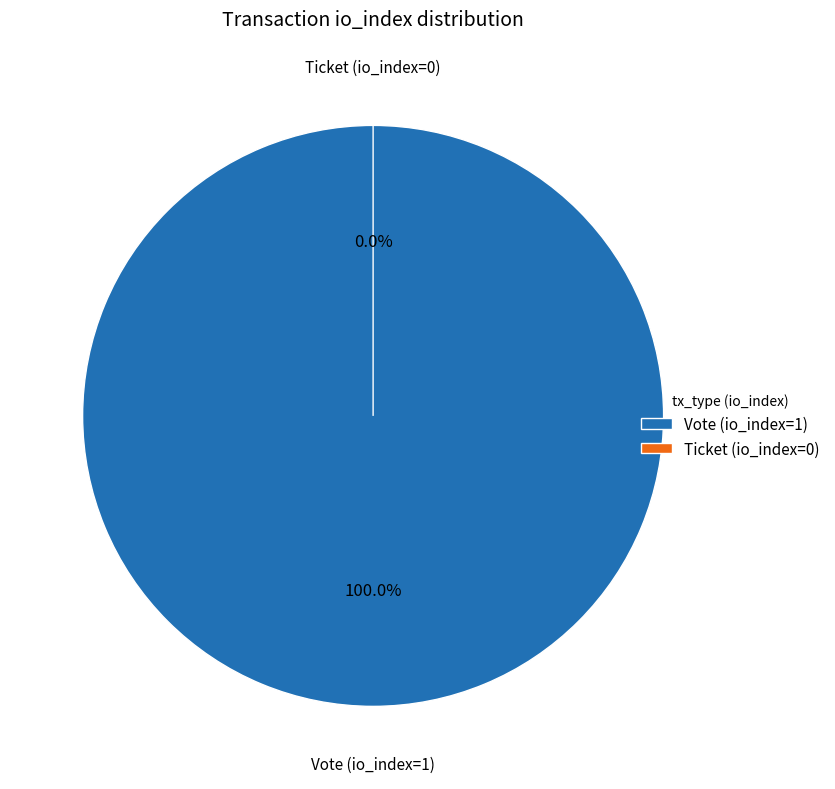

What is the change in value from Vote (io_index=1) to Ticket (io_index=0)?

-1